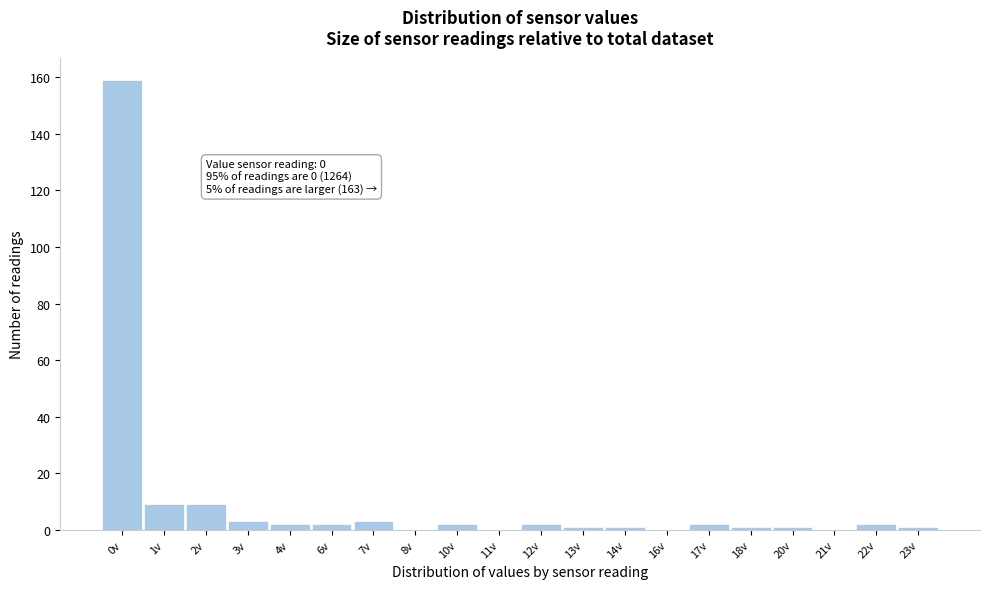

Reading left to right, what are all the values shown in this chart?

0v=159	1v=9	2v=9	3v=3	4v=2	6v=2	7v=3	8v=0	10v=2	11v=0	12v=2	13v=1	14v=1	16v=0	17v=2	18v=1	20v=1	21v=0	22v=2	23v=1